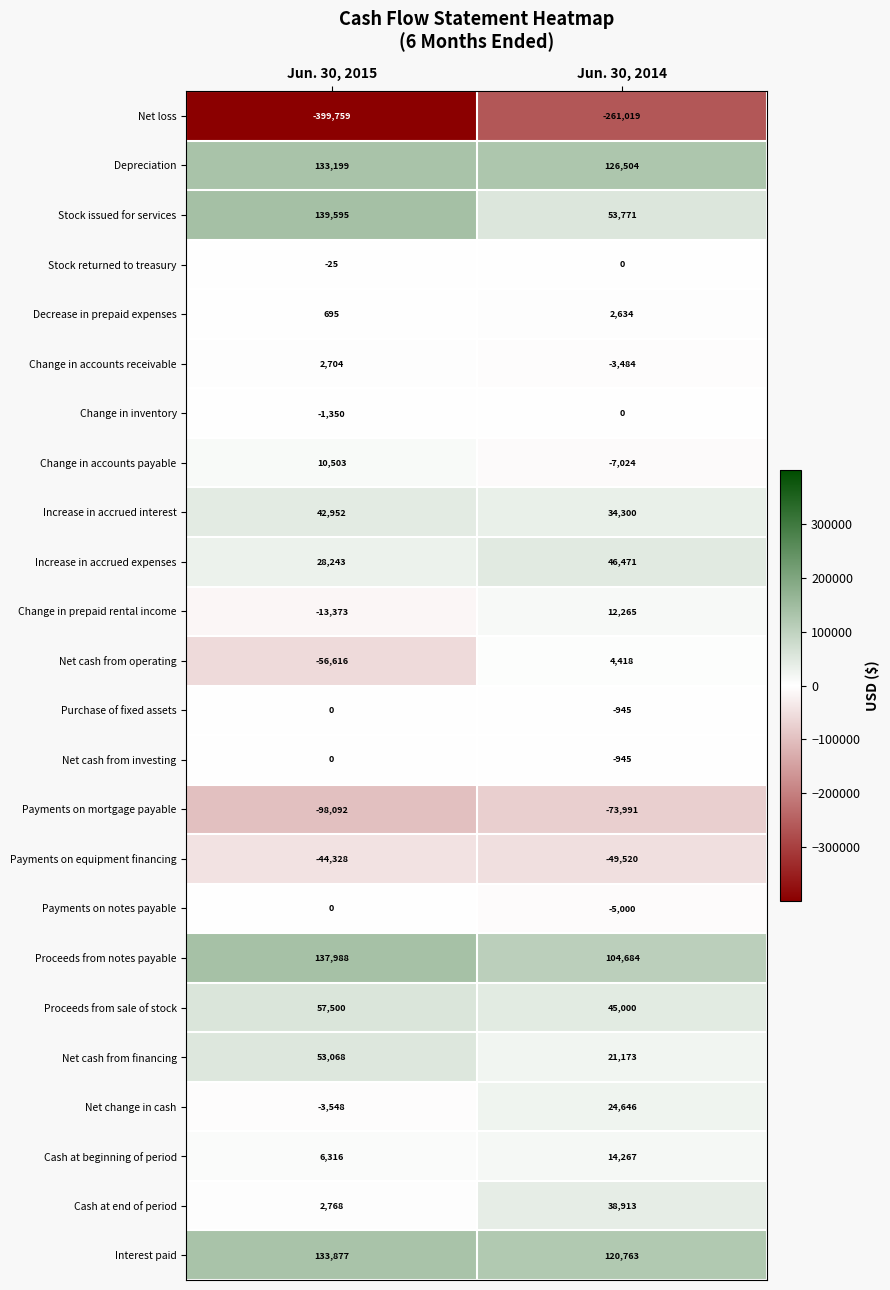

What is the difference between the Payments on equipment financing values at Jun. 30, 2015 and Jun. 30, 2014?

5192